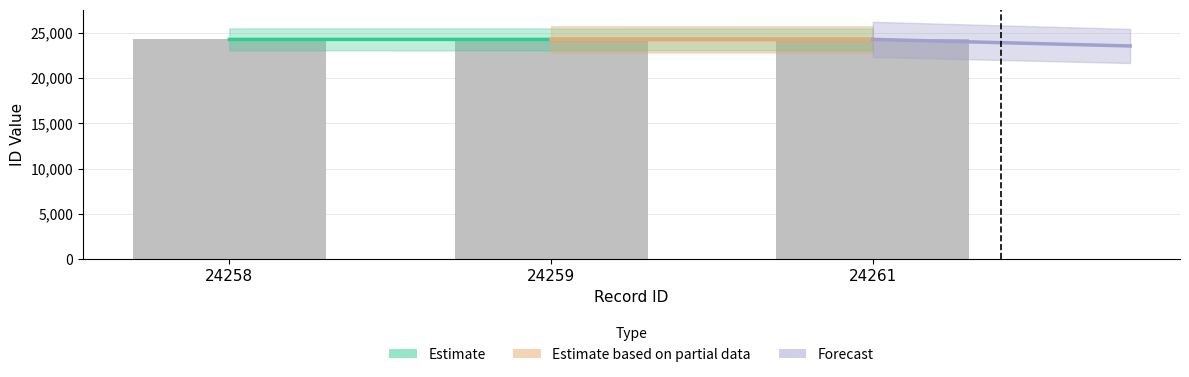

What is the difference between the values at 24259 and 24261?

2